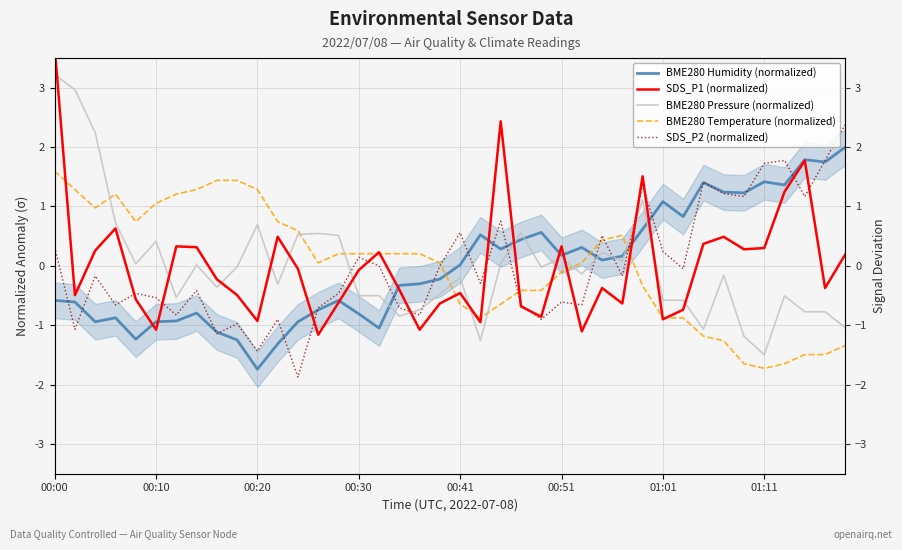

What is the sum of the BME280 Temperature (normalized) values at 17 and 10?

1.5